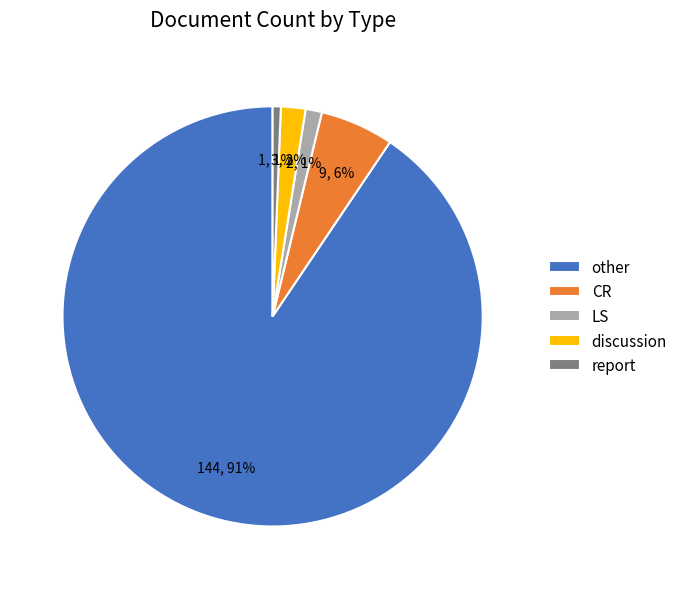

To the nearest percent, what is the difference between the discussion and report slice percentages?

1%